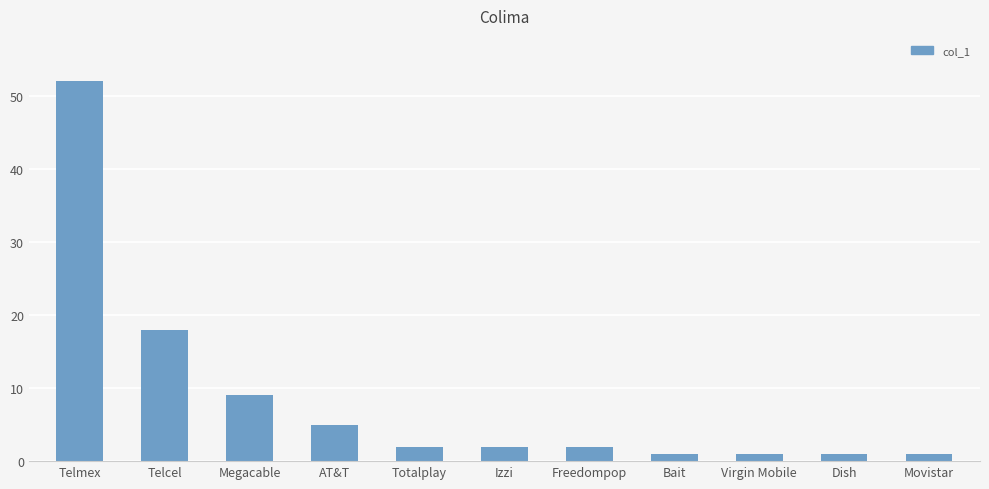

How many data points does each series have?

11